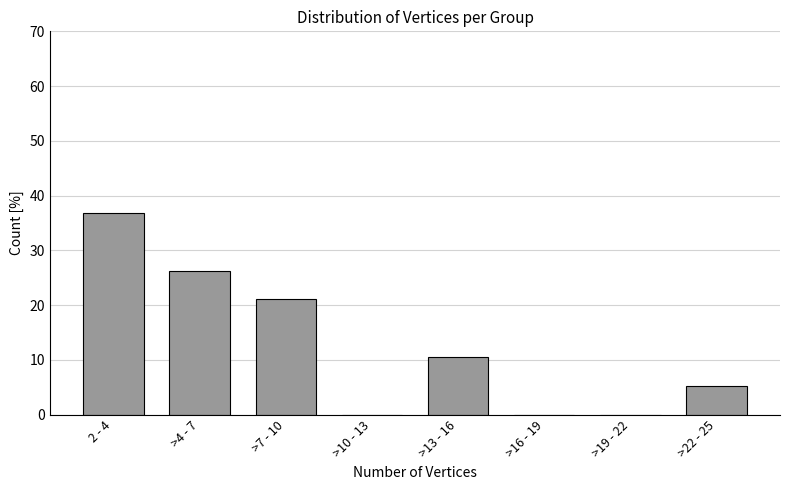

Reading right to left, extract all data points from this chart.

>22 - 25=5.3	>19 - 22=0.0	>16 - 19=0.0	>13 - 16=10.5	>10 - 13=0.0	>7 - 10=21.1	>4 - 7=26.3	2 - 4=36.8